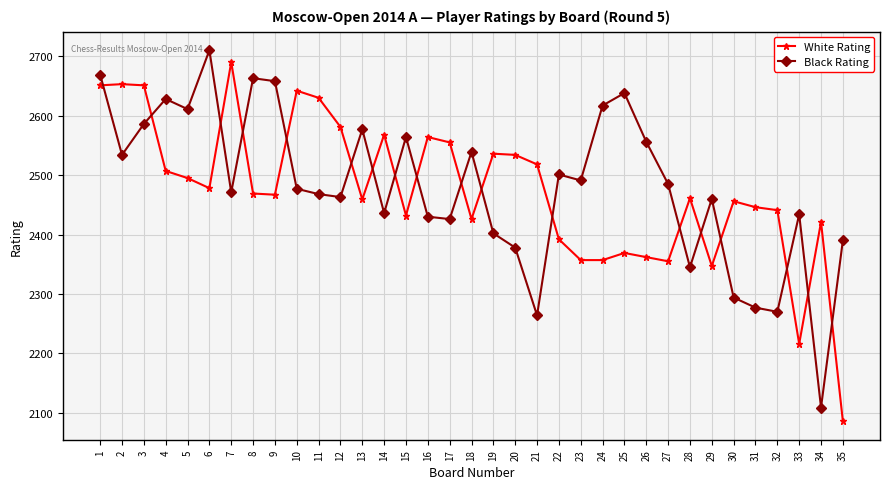

What is the maximum value shown in the chart?

2710